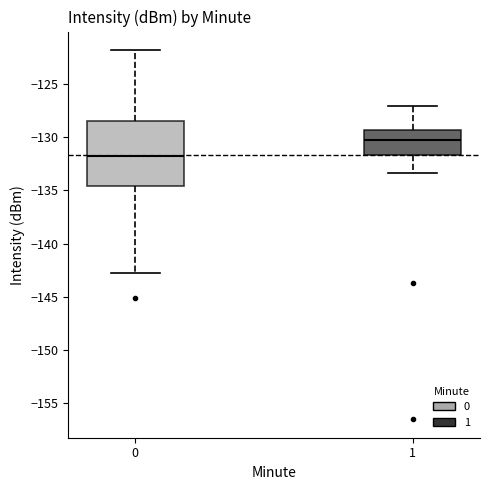

Reading left to right, transcribe this box plot: for each box, give where its median line is, the range the box spans, and where its two whiskers end, as read against the y-axis. The values are not printed on the chart, so give them approximately, as read against the axis.

0: median -132.0, box -134.5 to -128.5, whiskers -142.5 to -122.0
1: median -130.5, box -131.5 to -129.5, whiskers -133.5 to -127.0